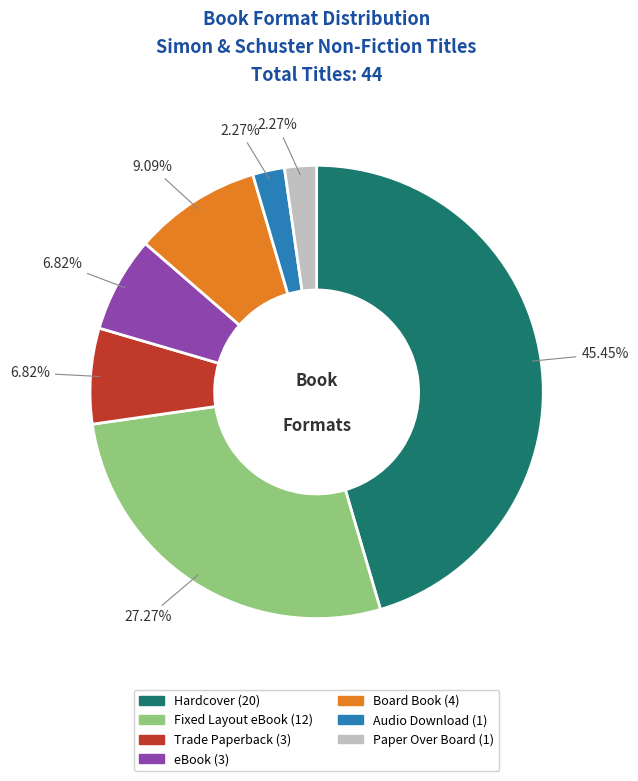

Which slice is the largest?

Hardcover